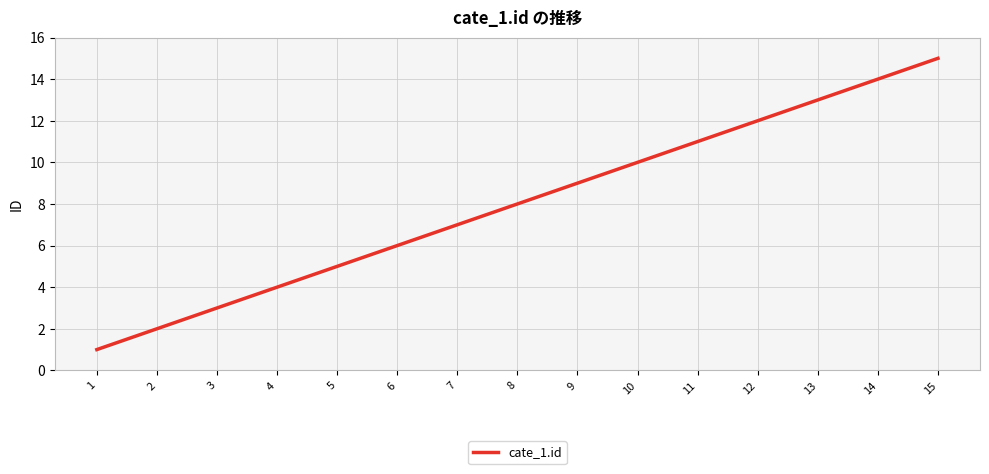

What is the minimum value shown in the chart?

1.0